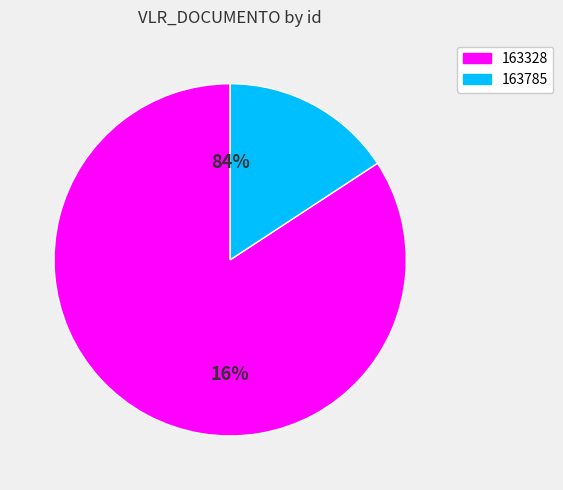

What percentage do 163785 and 163328 together represent?

100.0%